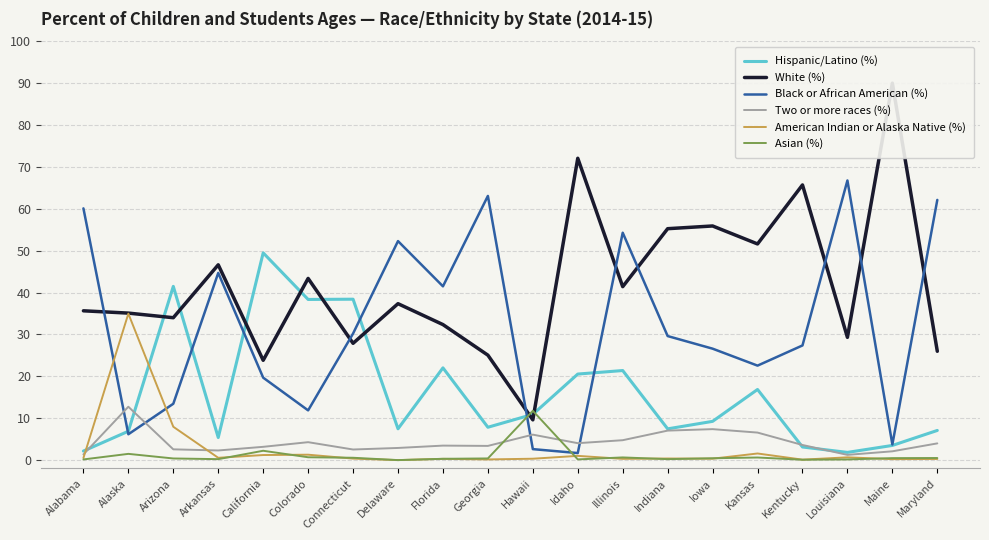

At which label does White (%) reach its peak?

Maine